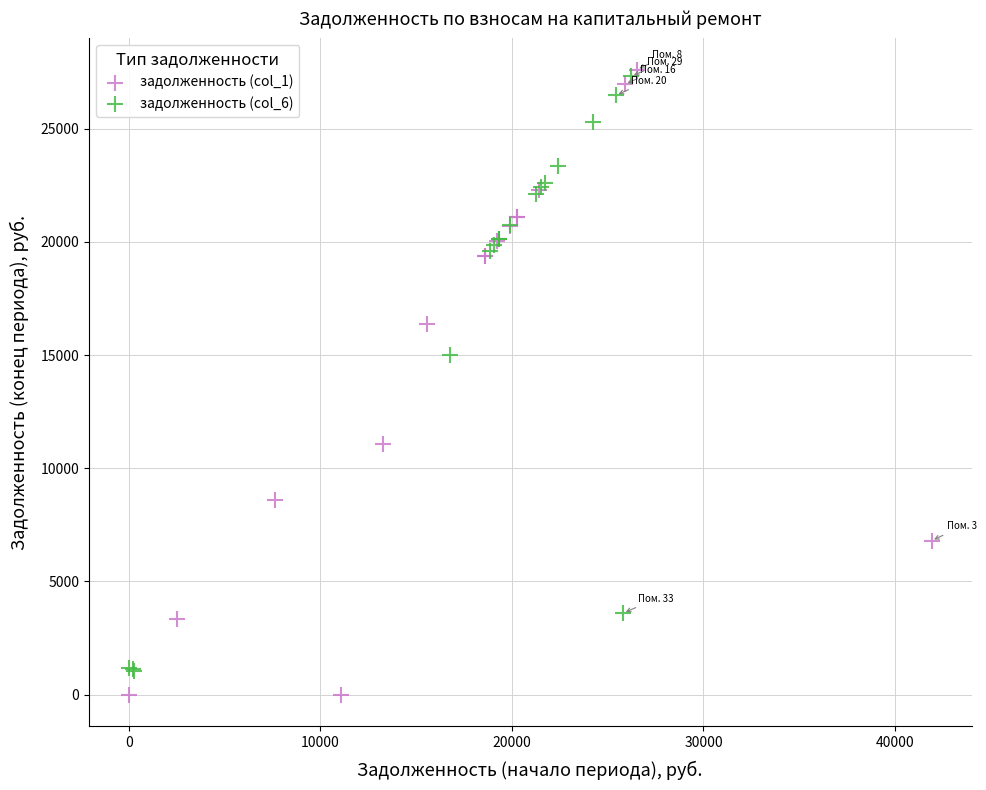

What are all the series names shown in the legend?

задолженность (col_1), задолженность (col_6)